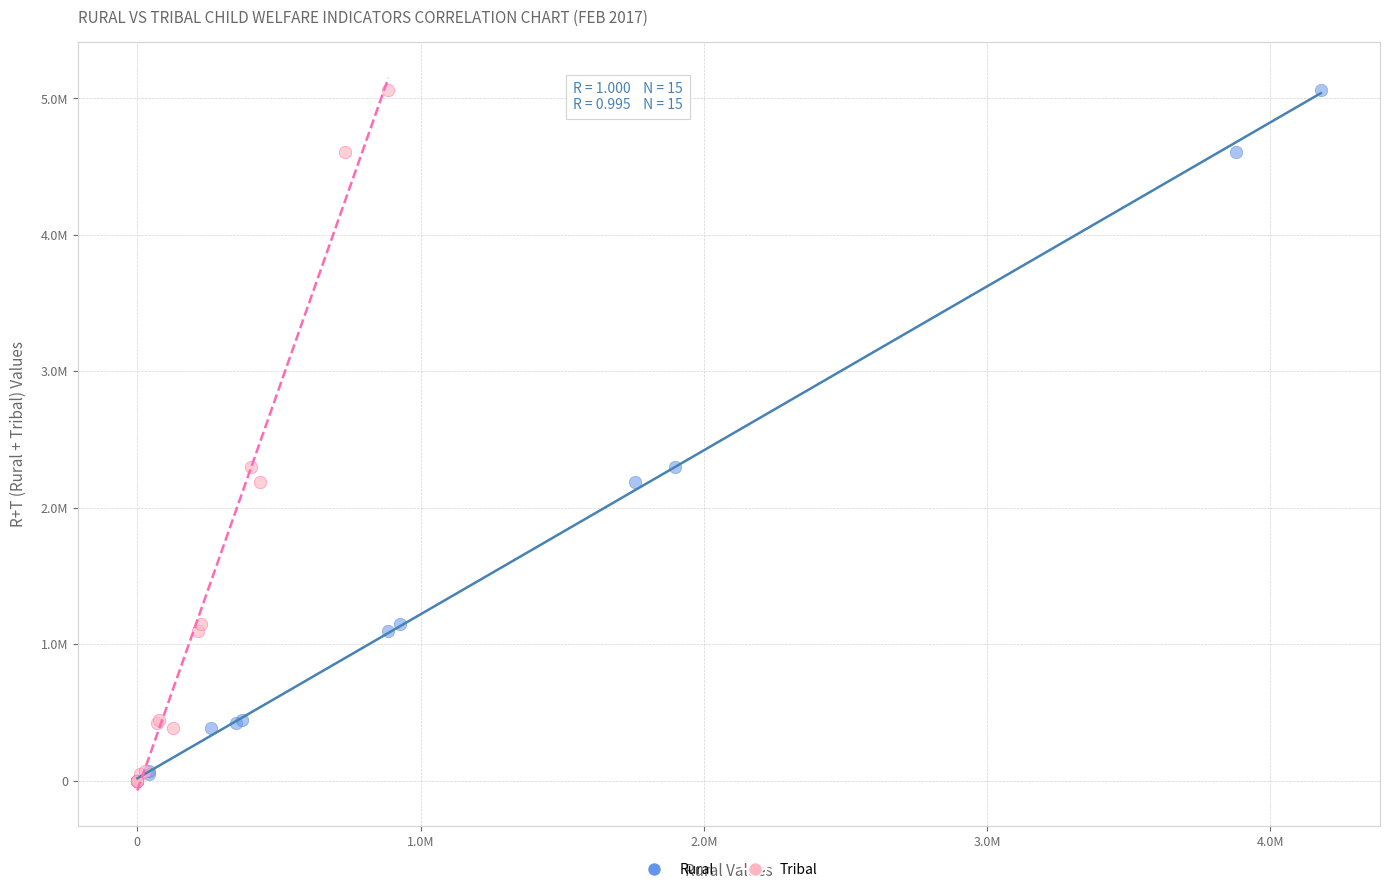

What are all the series names shown in the legend?

Rural, Tribal